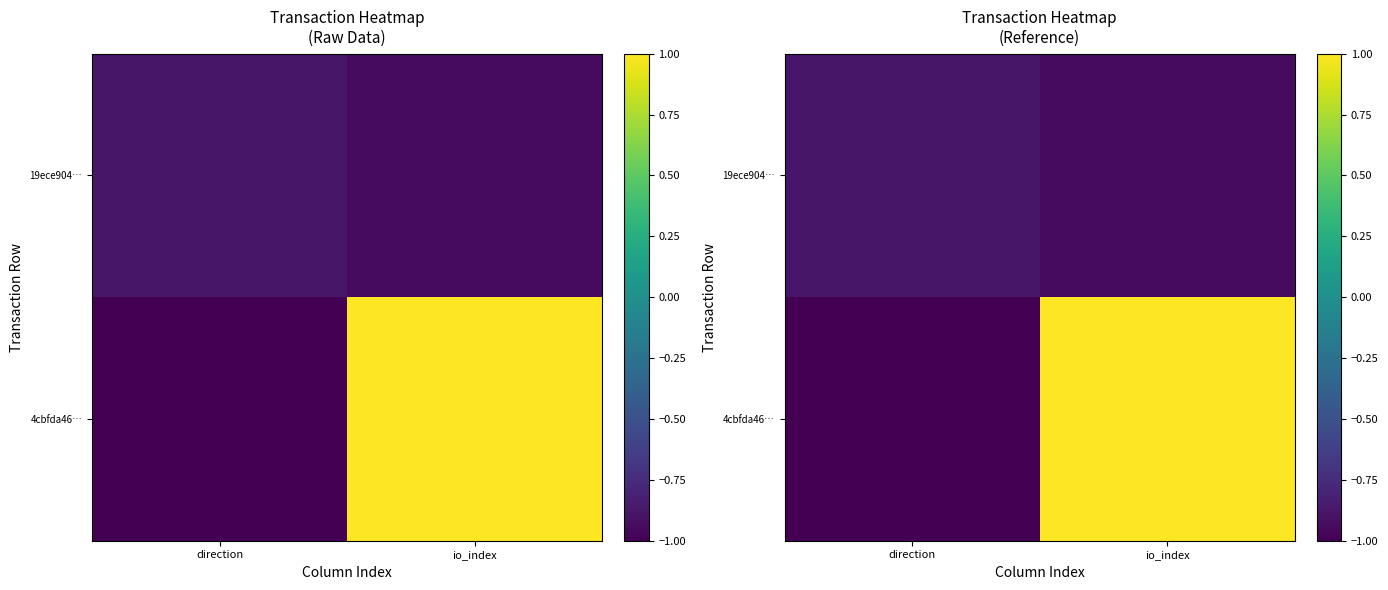

Is it true that 19ece904… equals -1.5 at direction?

False